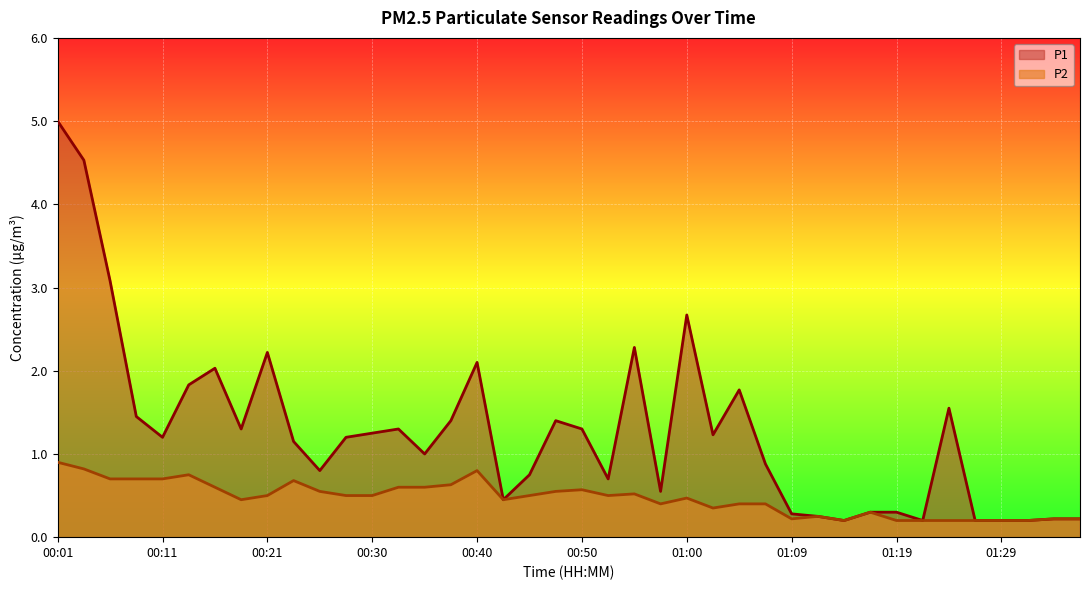

What is the maximum value for P2?

0.9